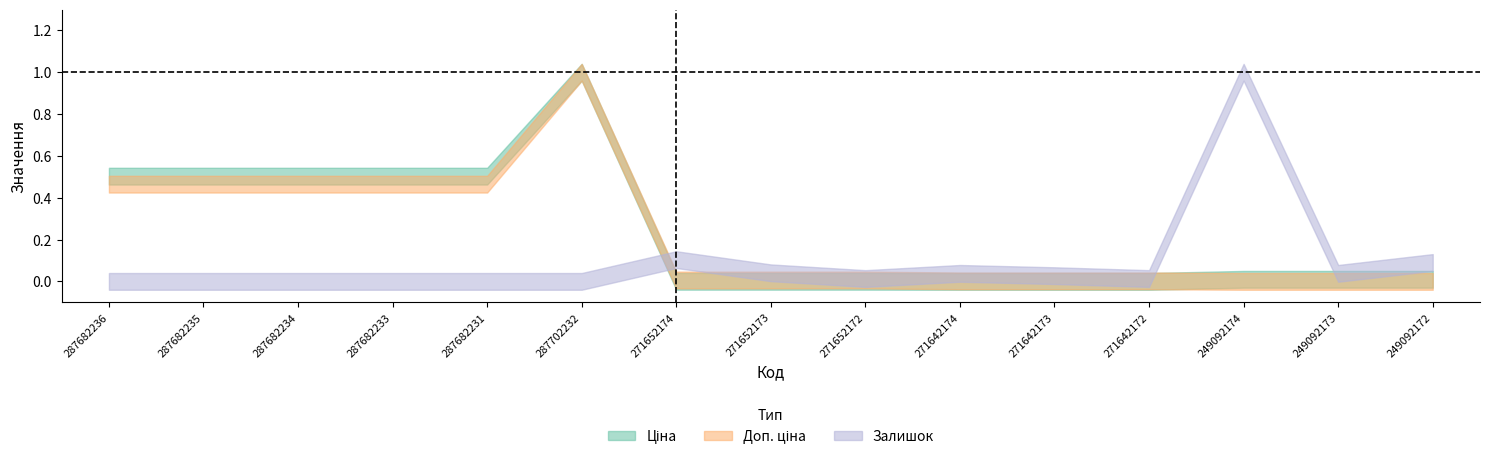

What is the average value of the Залишок series?

0.1